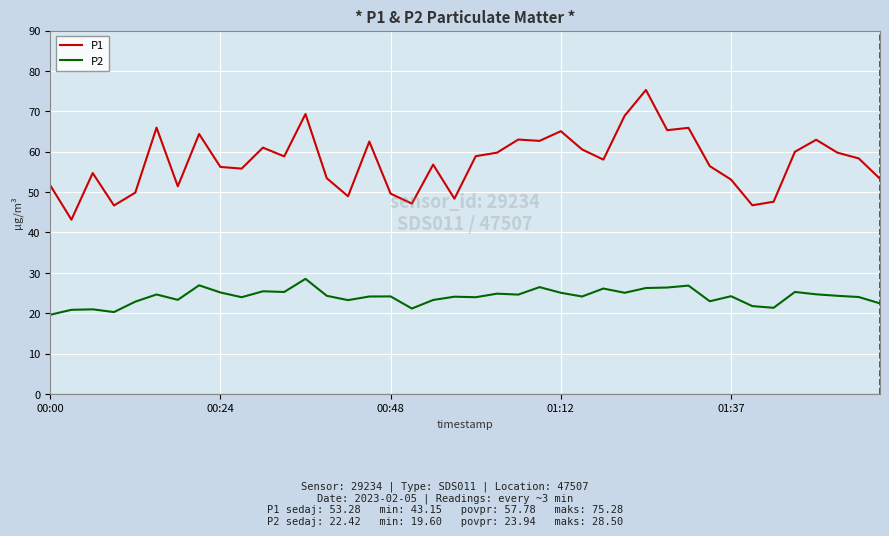

How many distinct data groups are displayed?

2